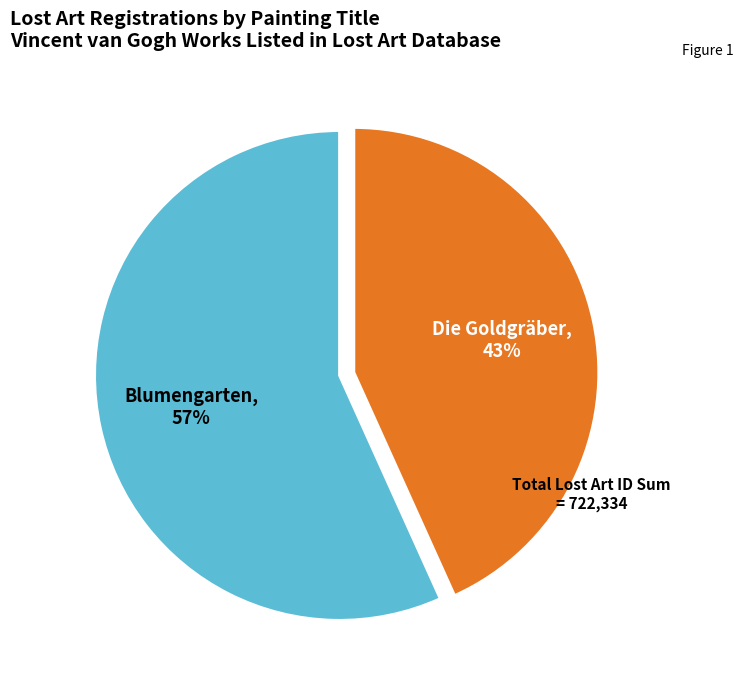

To the nearest percent, what is the average slice percentage?

50%